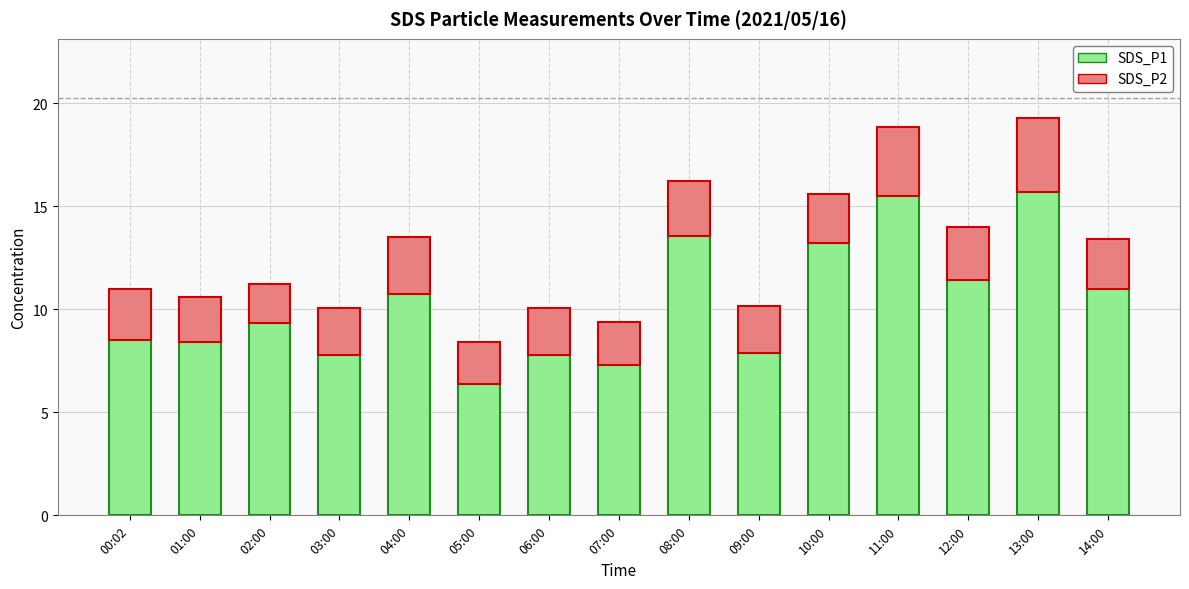

What is the sum of the SDS_P1 values at 01:00 and 02:00?

17.8